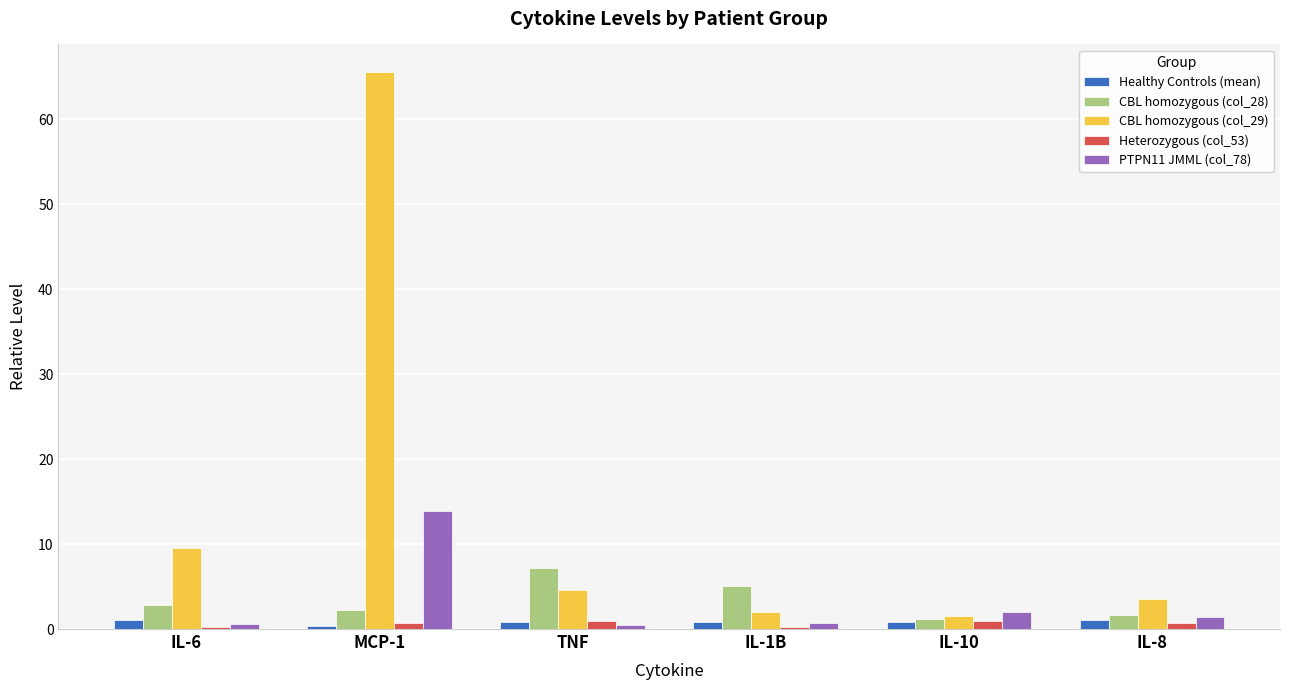

Which series has the largest range (max minus min)?

CBL homozygous (col_29)